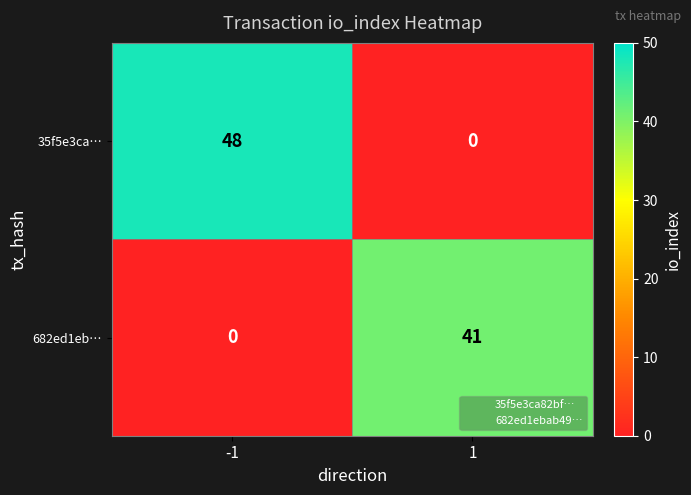

Between -1 and 1, which series saw the biggest shift?

35f5e3ca…